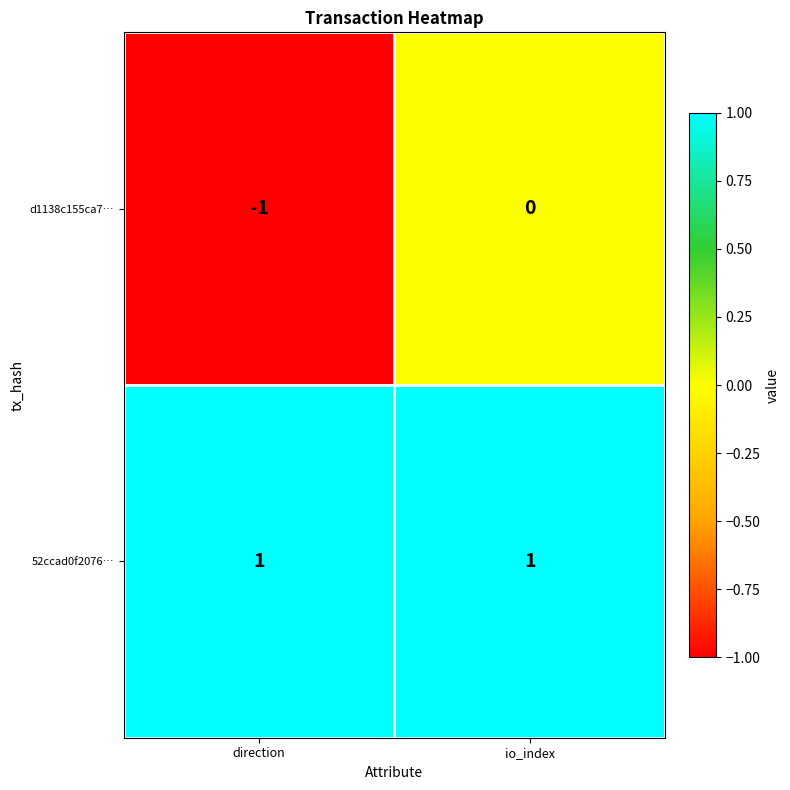

Rank the series by their maximum value, from lowest to highest.

d1138c155ca7…, 52ccad0f2076…